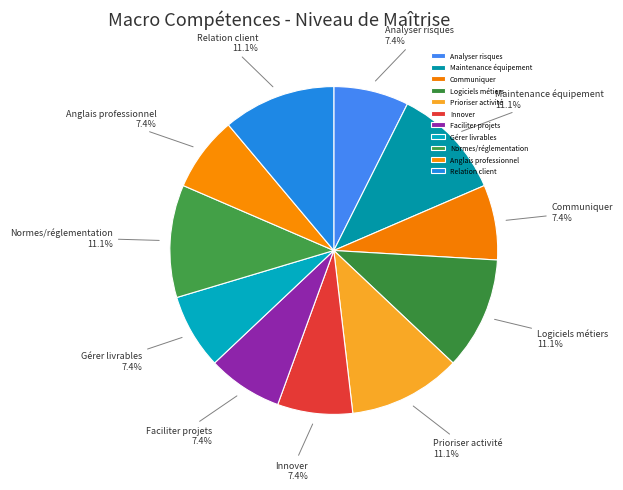

Does any single category account for the majority?

No